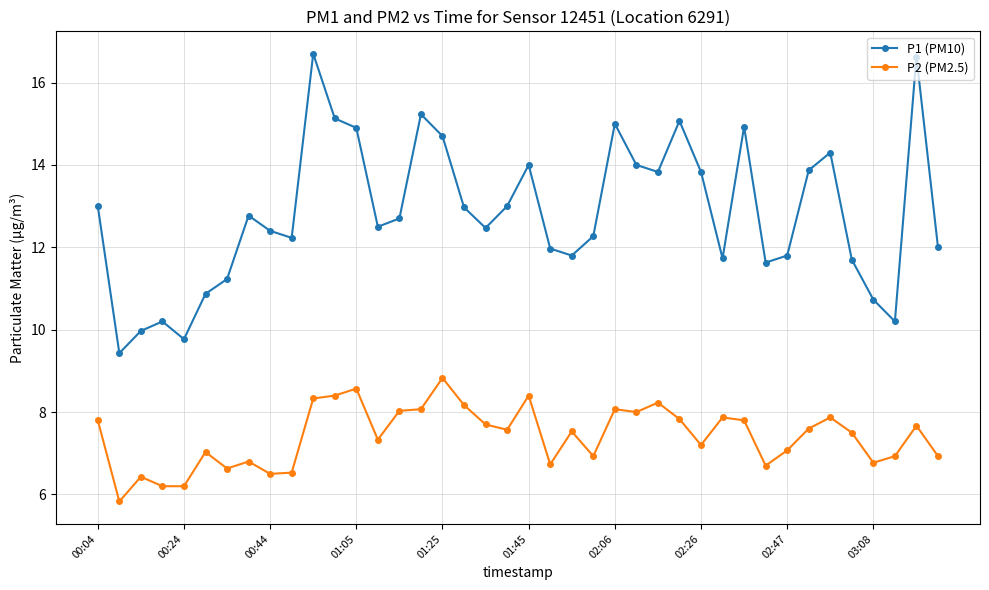

What is the value of the P1 (PM10) point at the 6th from the left?

10.9